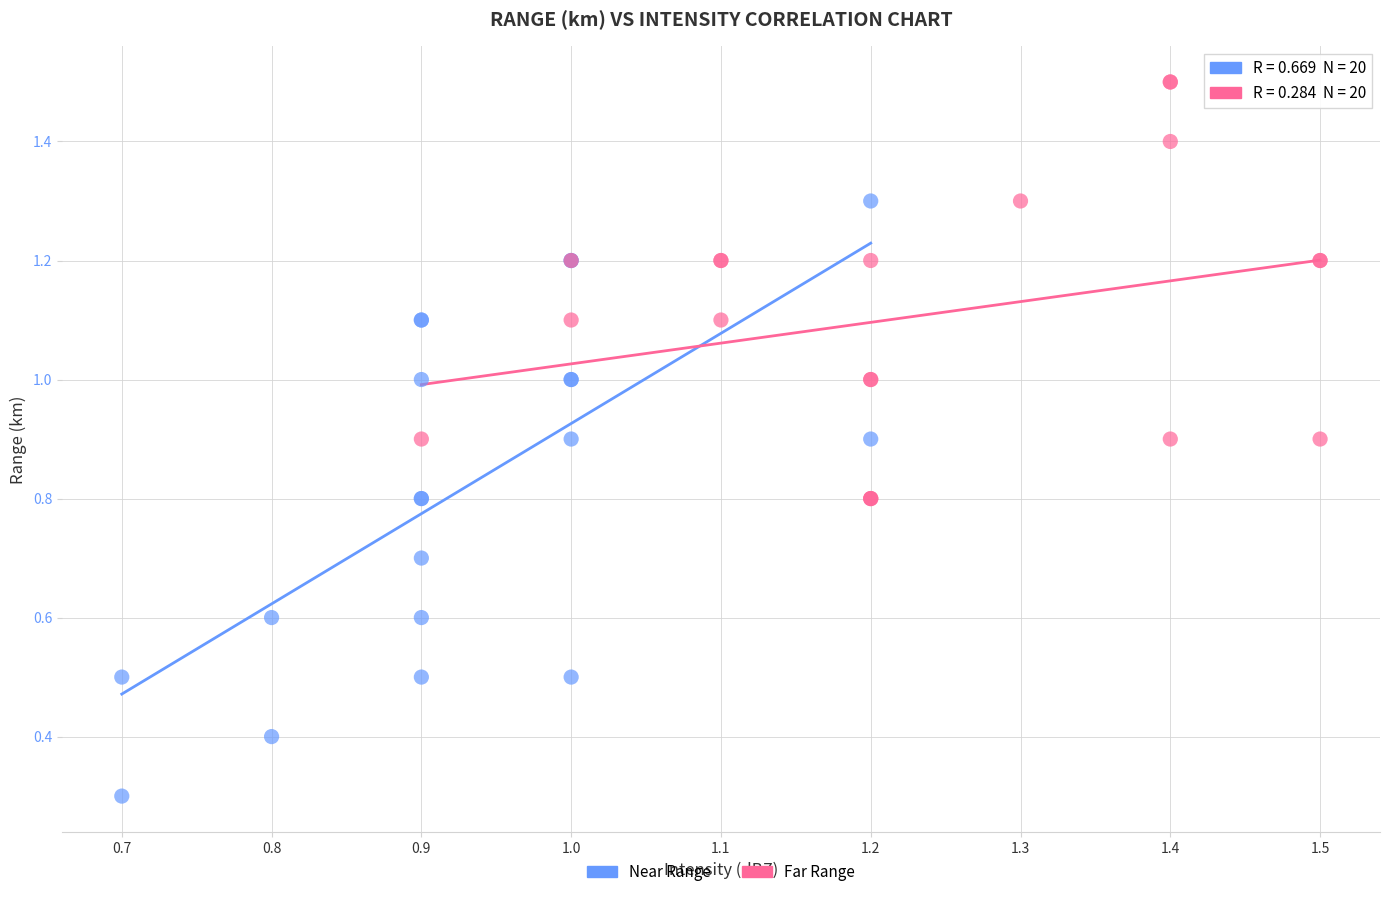

What are all the series names shown in the legend?

Near Range, Far Range